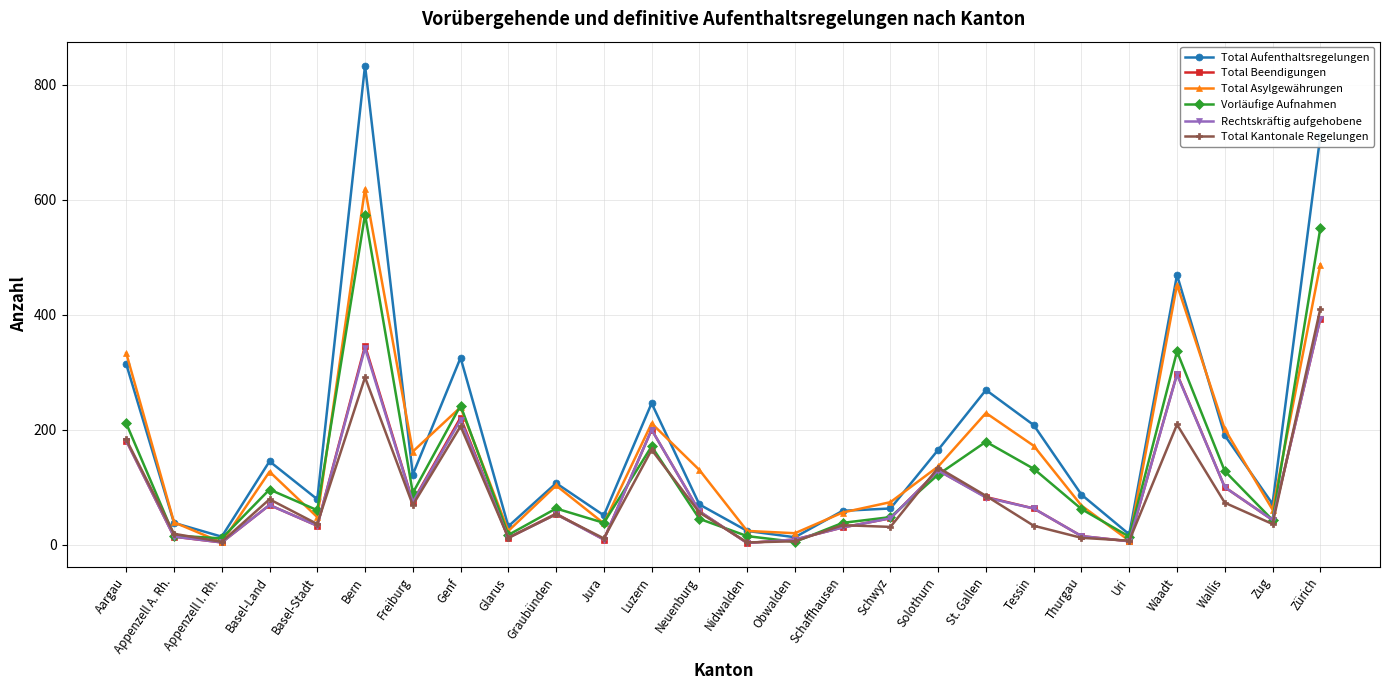

The value of Total Aufenthaltsregelungen at Graubünden is 107. True or false?

True